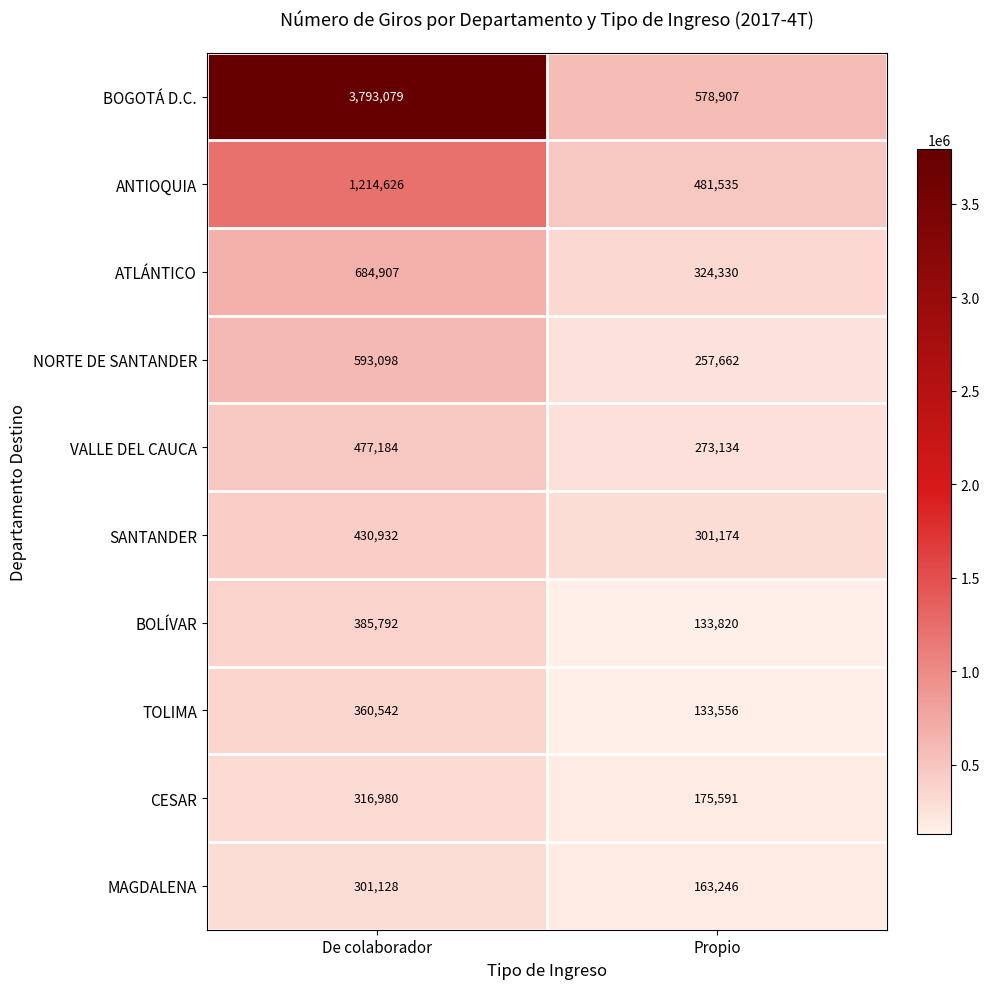

What is the difference between the BOGOTÁ D.C. values at Propio and De colaborador?

3214172